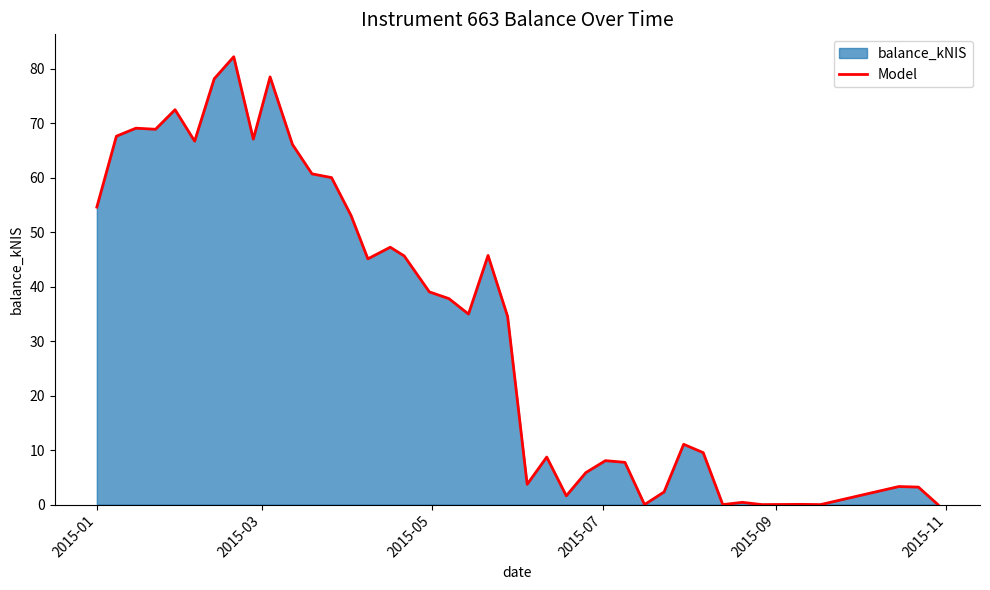

What is the difference between the maximum and minimum values?

82.2